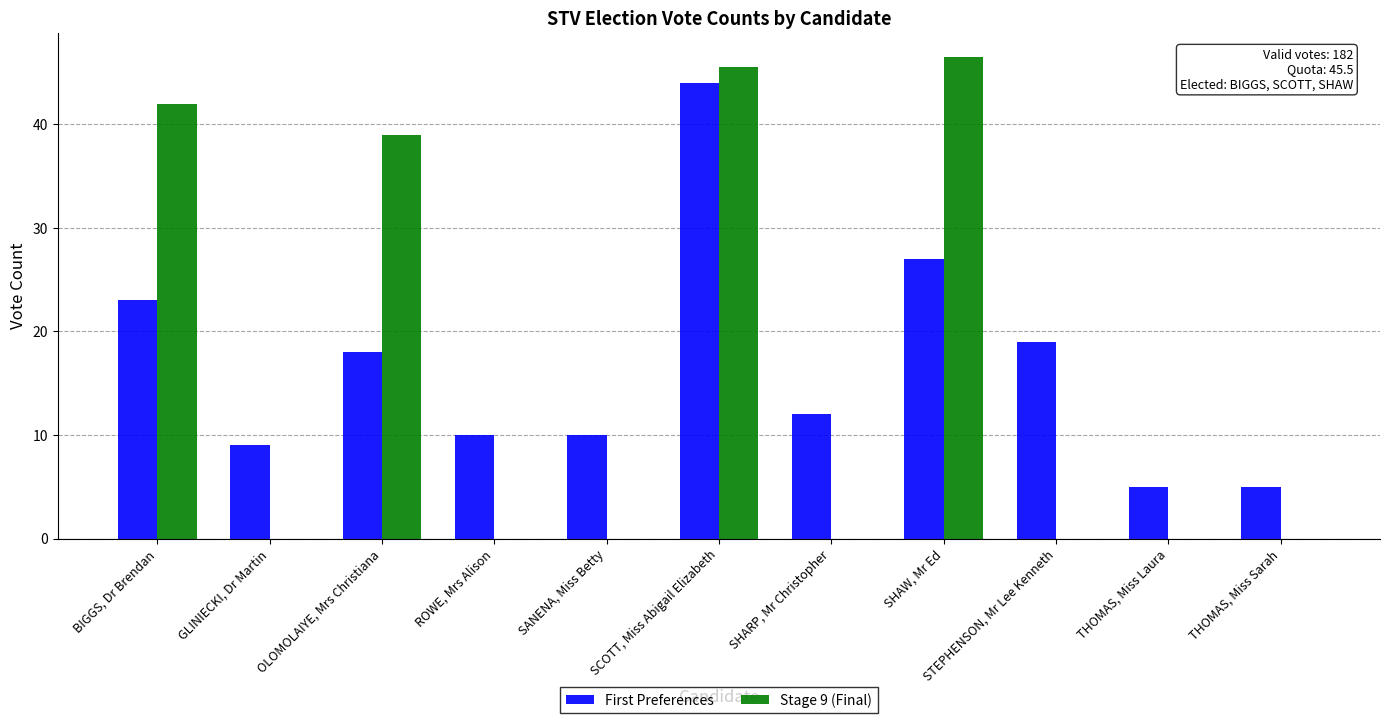

The value of First Preferences at THOMAS, Miss Sarah is 1.1. True or false?

False